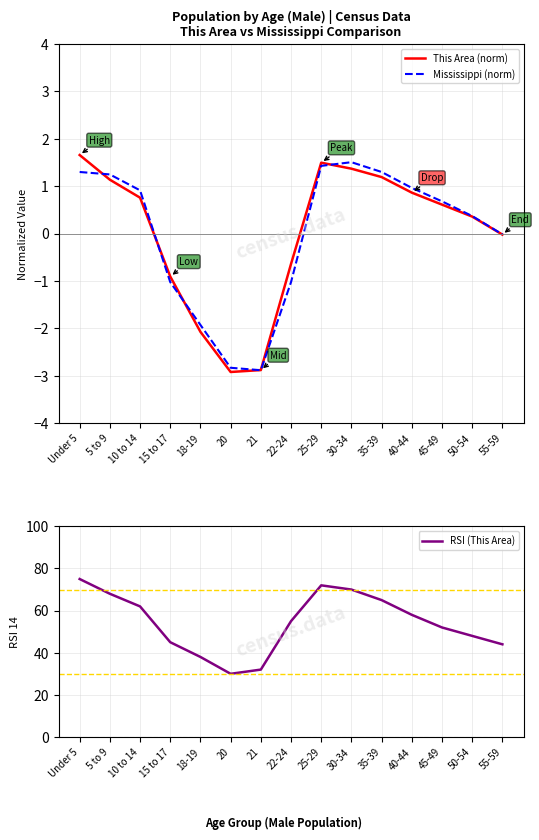

Reading left to right, what are all the values shown in this chart?

This Area (norm): Under 5=1.7	5 to 9=1.1	10 to 14=0.8	15 to 17=-0.9	18-19=-2.1	20=-2.9	21=-2.9	22-24=-0.6	25-29=1.5	30-34=1.4	35-39=1.2	40-44=0.9	45-49=0.6	50-54=0.4	55-59=-0.0
Mississippi (norm): Under 5=1.3	5 to 9=1.2	10 to 14=0.9	15 to 17=-1.0	18-19=-1.9	20=-2.8	21=-2.9	22-24=-1.0	25-29=1.4	30-34=1.5	35-39=1.3	40-44=1.0	45-49=0.7	50-54=0.4	55-59=-0.0
RSI (This Area): Under 5=75.0	5 to 9=68.0	10 to 14=62.0	15 to 17=45.0	18-19=38.0	20=30.0	21=32.0	22-24=55.0	25-29=72.0	30-34=70.0	35-39=65.0	40-44=58.0	45-49=52.0	50-54=48.0	55-59=44.0